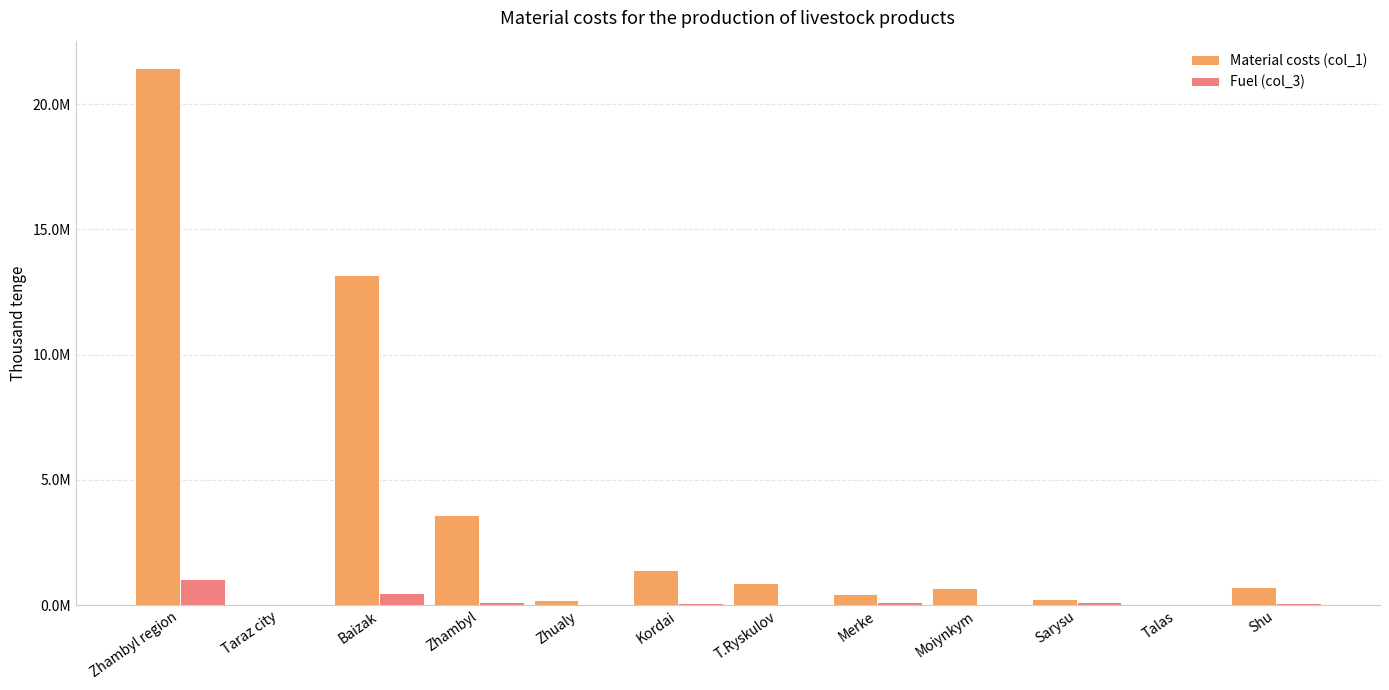

What is the highest value of the Material costs (col_1) series?

21459311